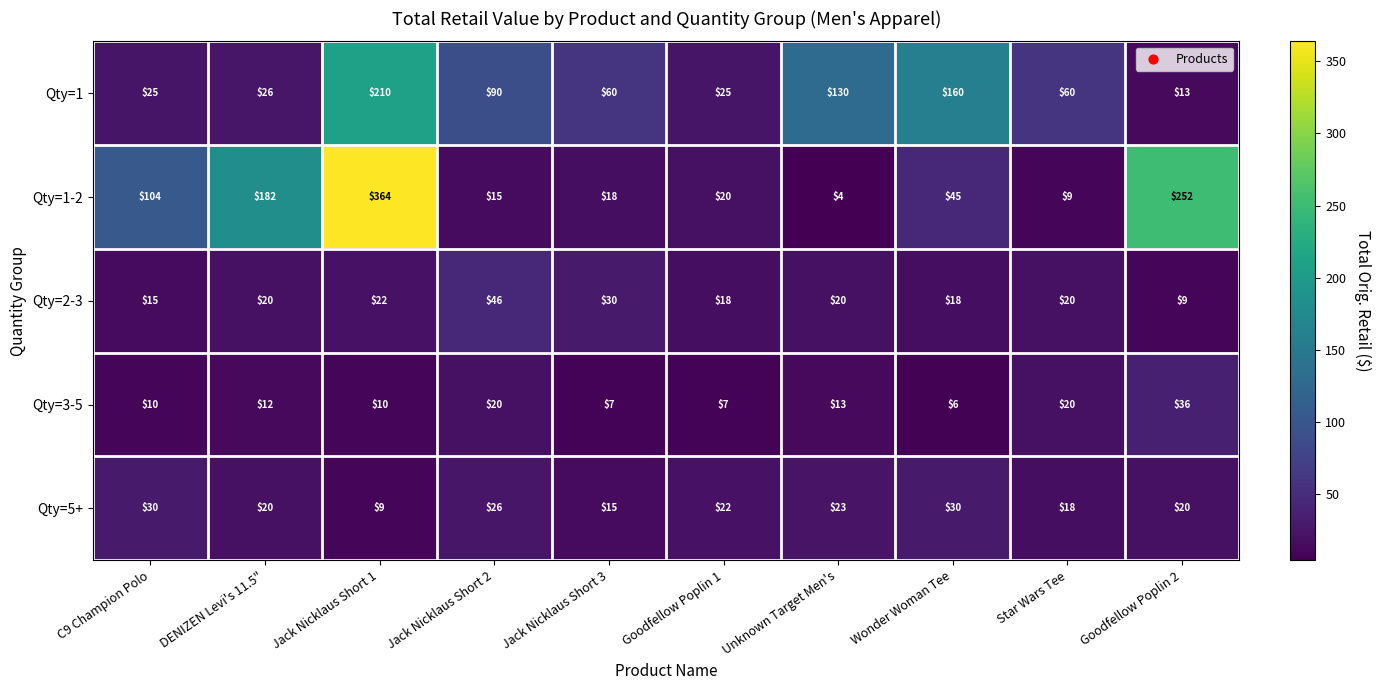

What is the sum of all Qty=2-3 values?

218